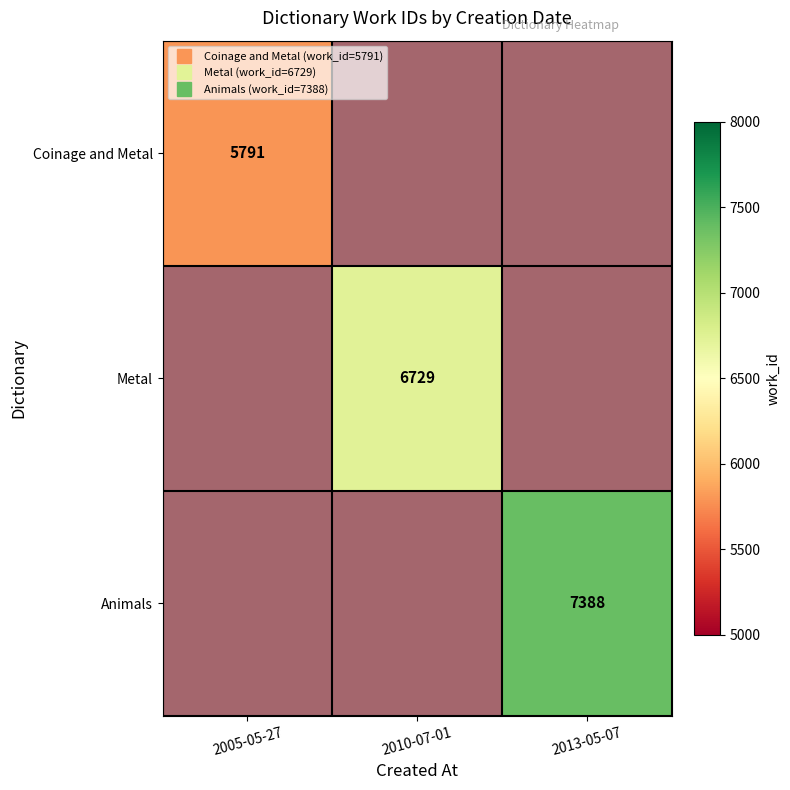

The Coinage and Metal series shows 1.7 at 2010-07-01. True or false?

False